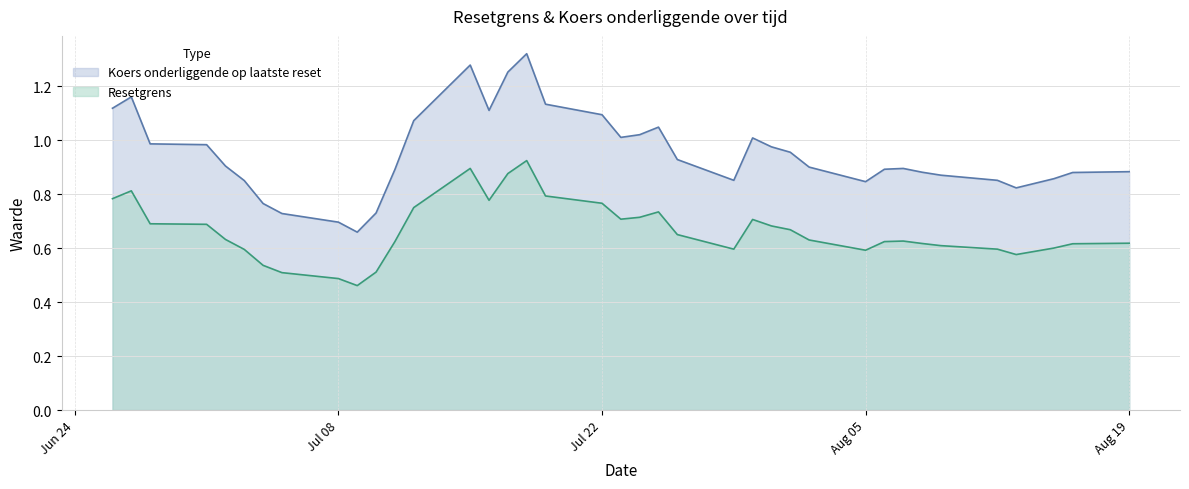

True or false: col_3 and col_4 cross at least once.

False